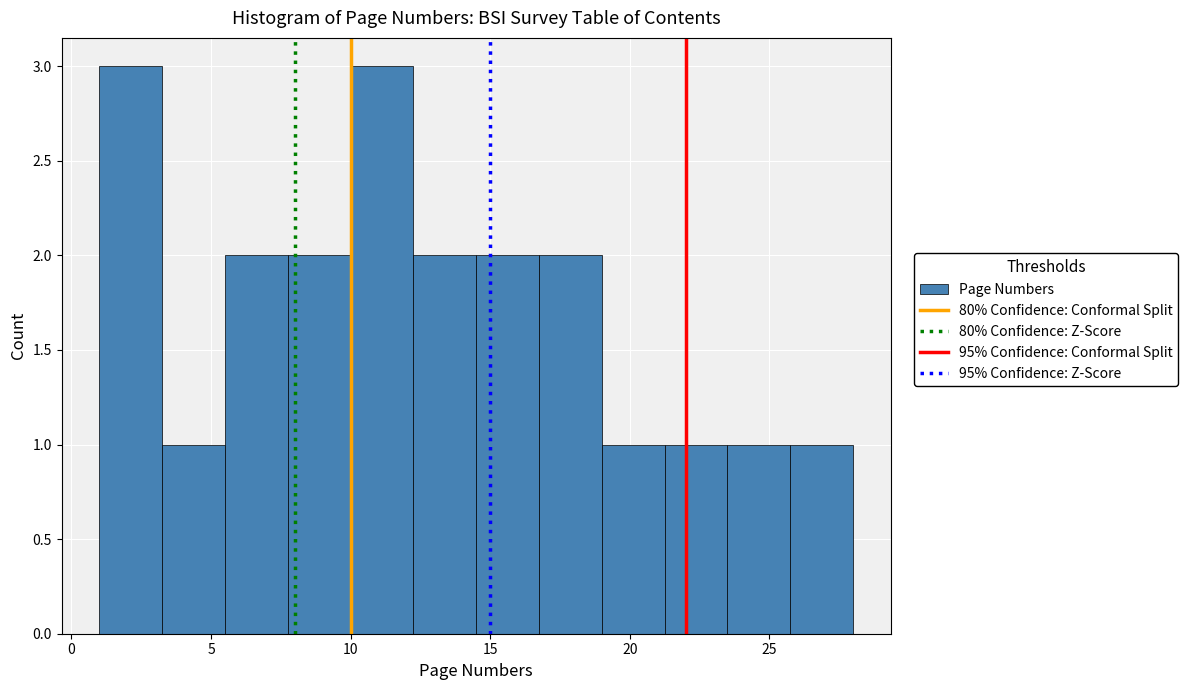

Reading left to right, list every bar in this chart as the range it spans on the x-axis followed by its height. Neither the bar edges nor the heights are printed on the chart, so give them approximately, as read against the axes.

1.00 to 3.25: 3
3.25 to 5.50: 1
5.50 to 7.75: 2
7.75 to 10.00: 2
10.00 to 12.25: 3
12.25 to 14.50: 2
14.50 to 16.75: 2
16.75 to 19.00: 2
19.00 to 21.25: 1
21.25 to 23.50: 1
23.50 to 25.75: 1
25.75 to 28.00: 1